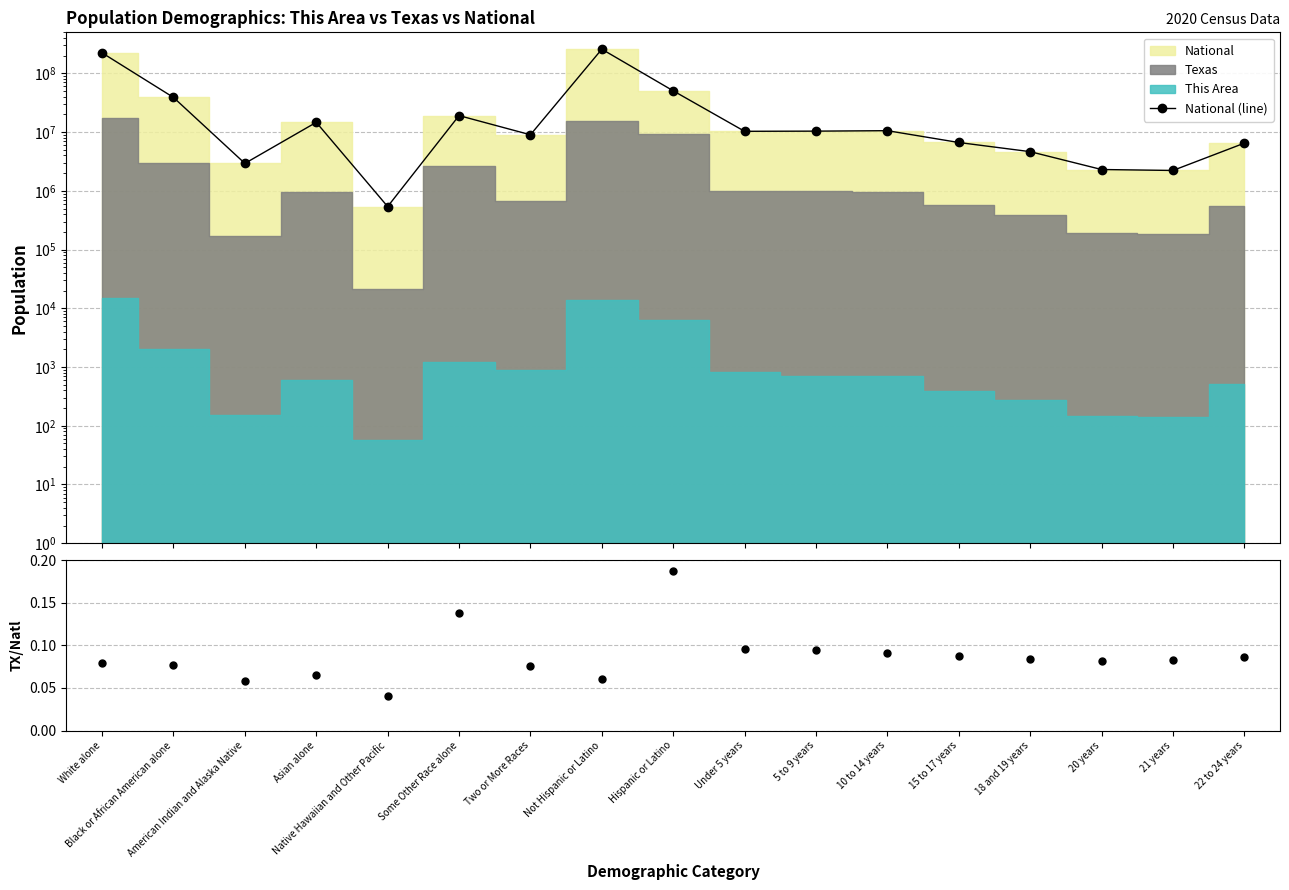

Is it true that Texas/National equals 0.0 at Under 5 years?

False